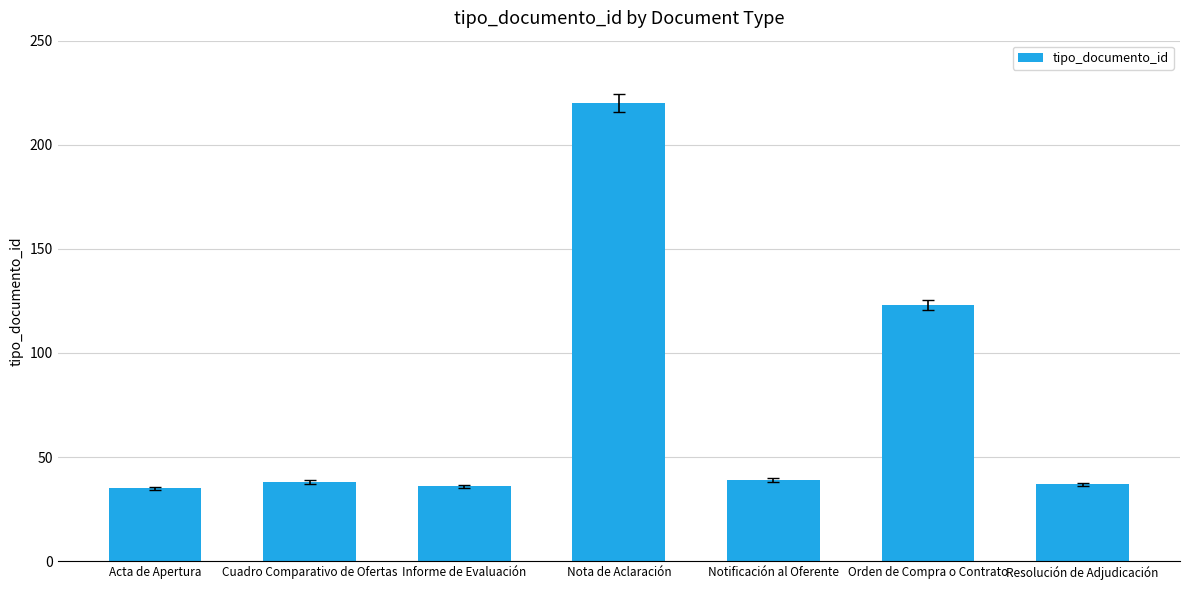

Is it true that the value at Nota de Aclaración is 220?

True